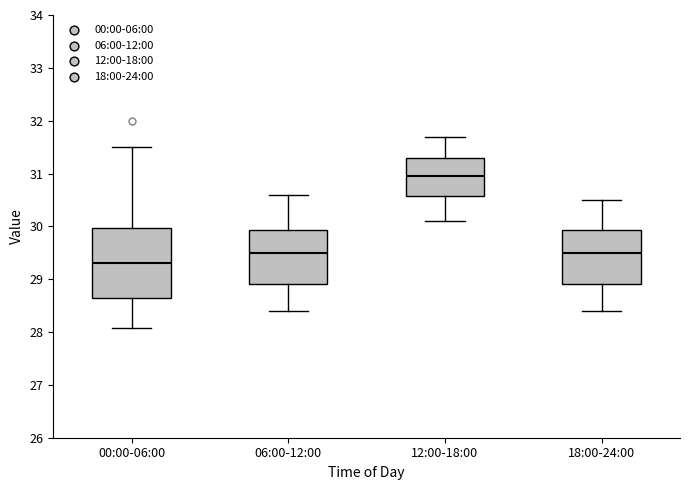

Reading left to right, transcribe this box plot: for each box, give where its median line is, the range the box spans, and where its two whiskers end, as read against the y-axis. The values are not printed on the chart, so give them approximately, as read against the axis.

00:00-06:00: median 29.3, box 28.7 to 30.0, whiskers 28.1 to 31.5
06:00-12:00: median 29.5, box 28.9 to 29.9, whiskers 28.4 to 30.6
12:00-18:00: median 31.0, box 30.6 to 31.3, whiskers 30.1 to 31.7
18:00-24:00: median 29.5, box 28.9 to 29.9, whiskers 28.4 to 30.5